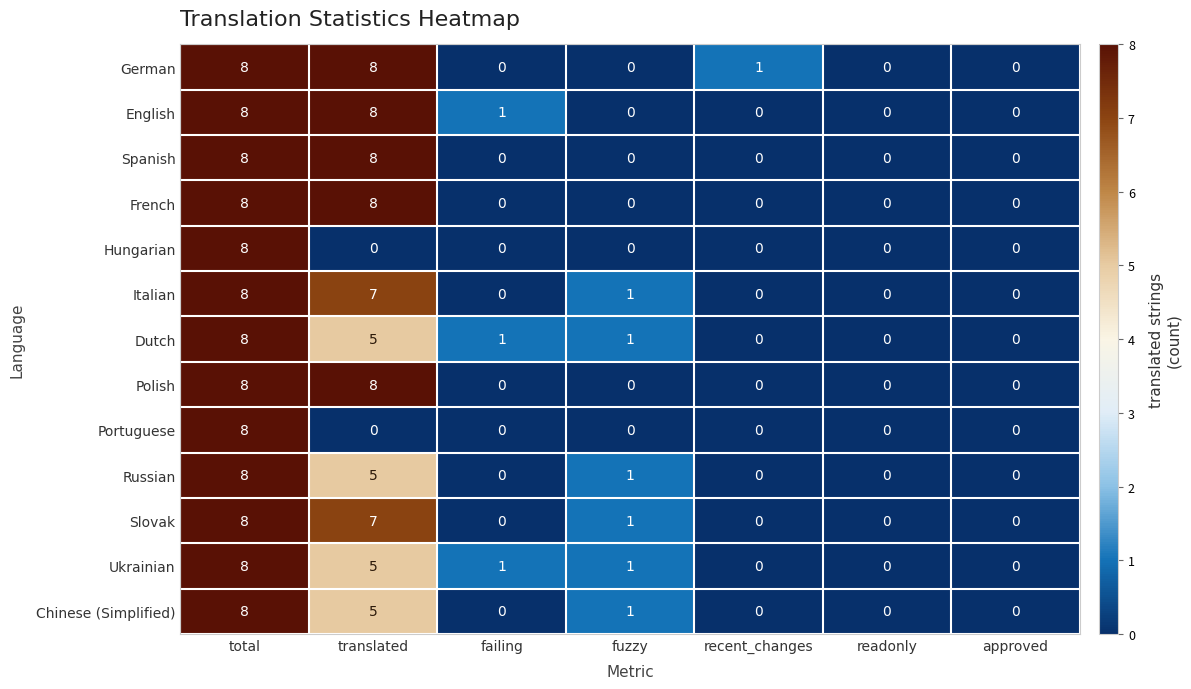

Where is Russian nearest to the value 4?

translated